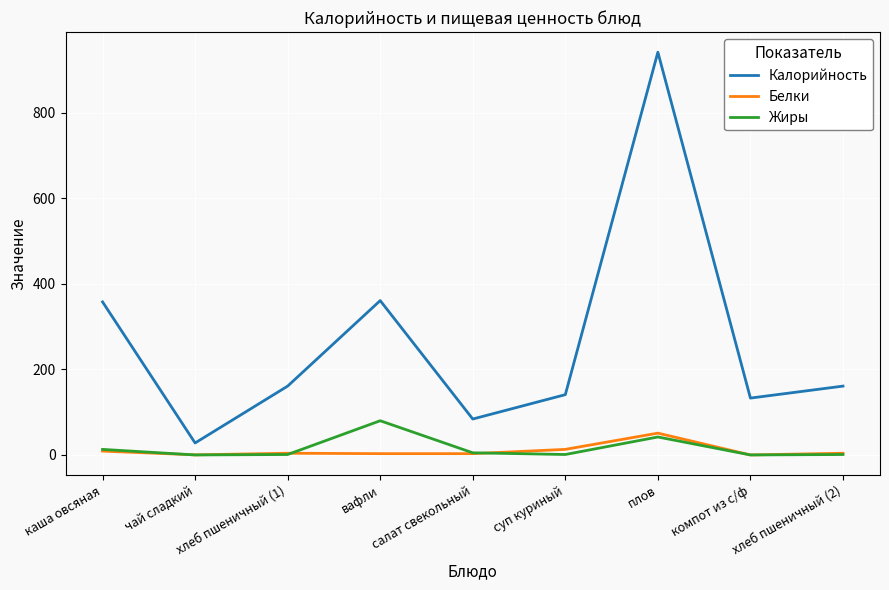

How many interior local peaks does the Жиры series have?

2